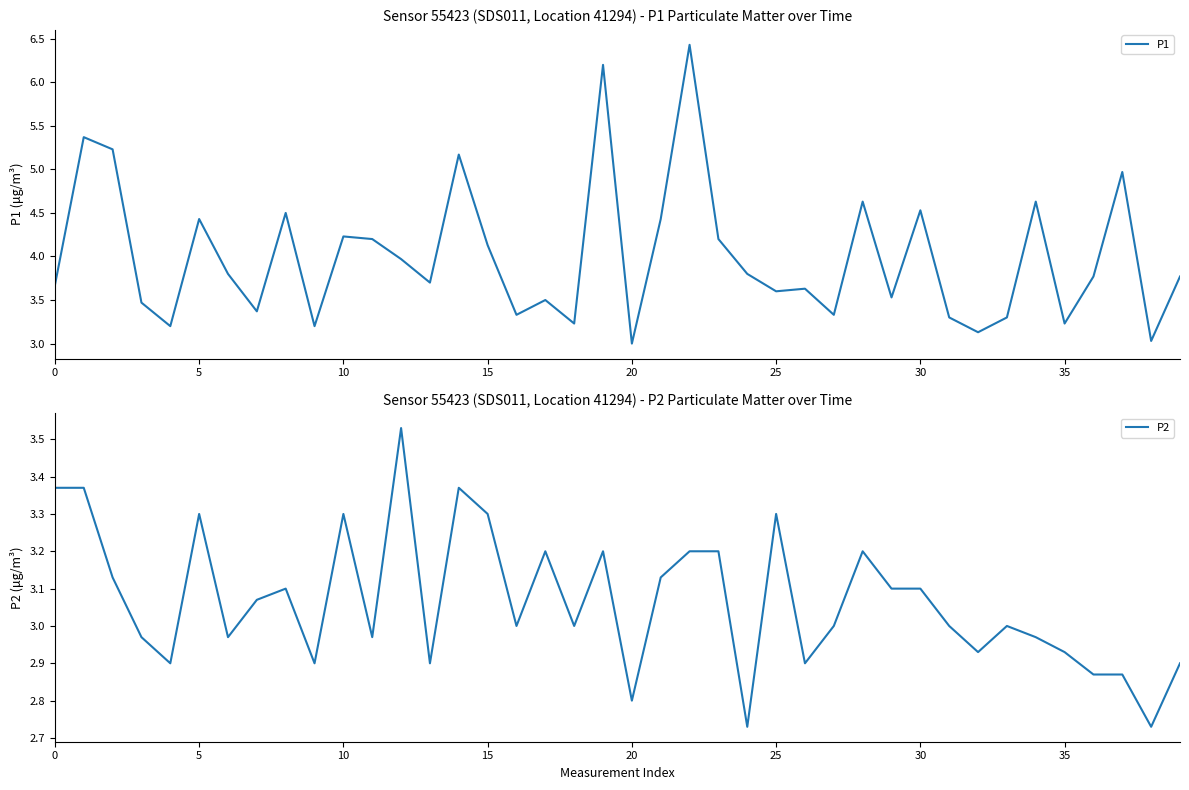

The P1 series shows 3.6 at 26. True or false?

True